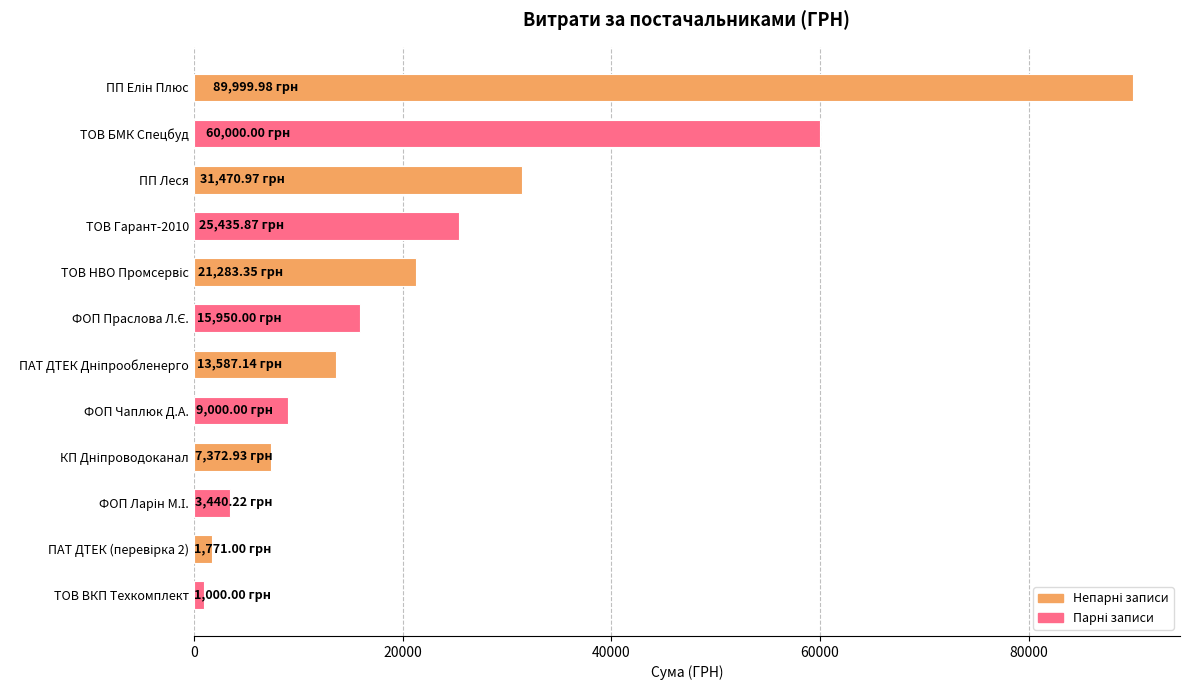

How many series are shown in this chart?

1